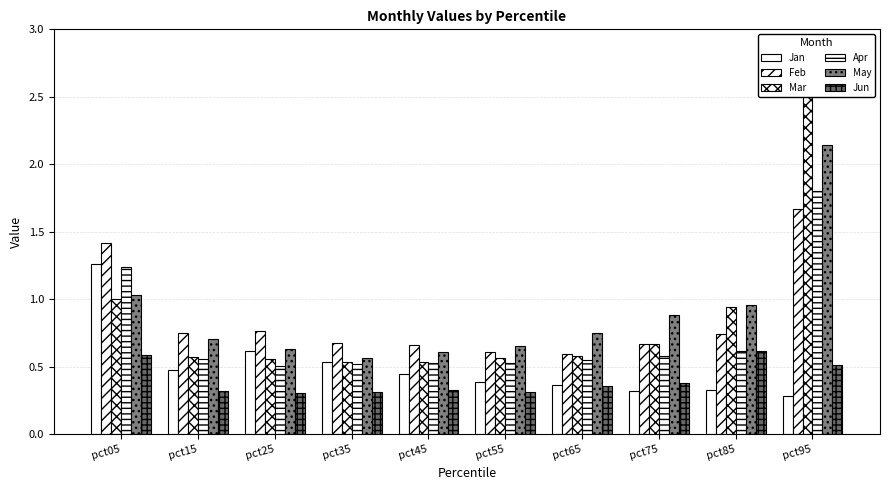

Is it true that Apr equals 0.4 at pct05?

False